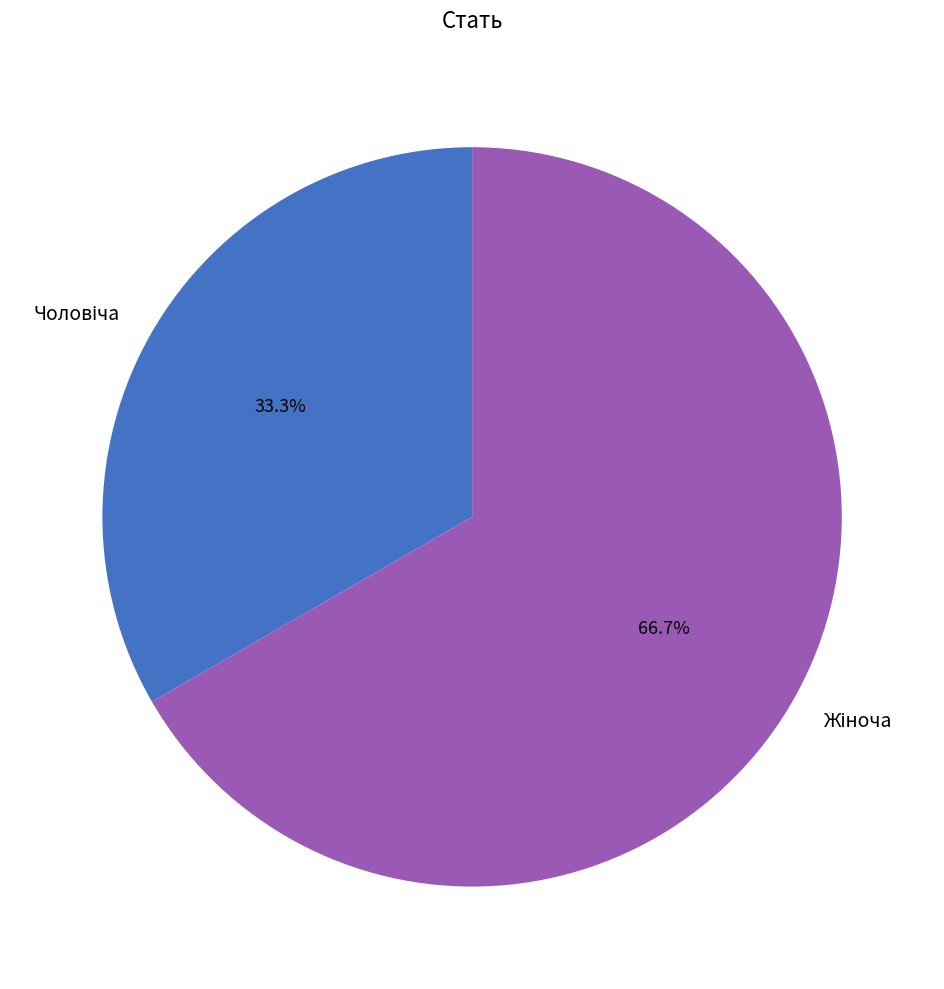

To the nearest percent, what is the difference between the largest and smallest slice percentages?

33%